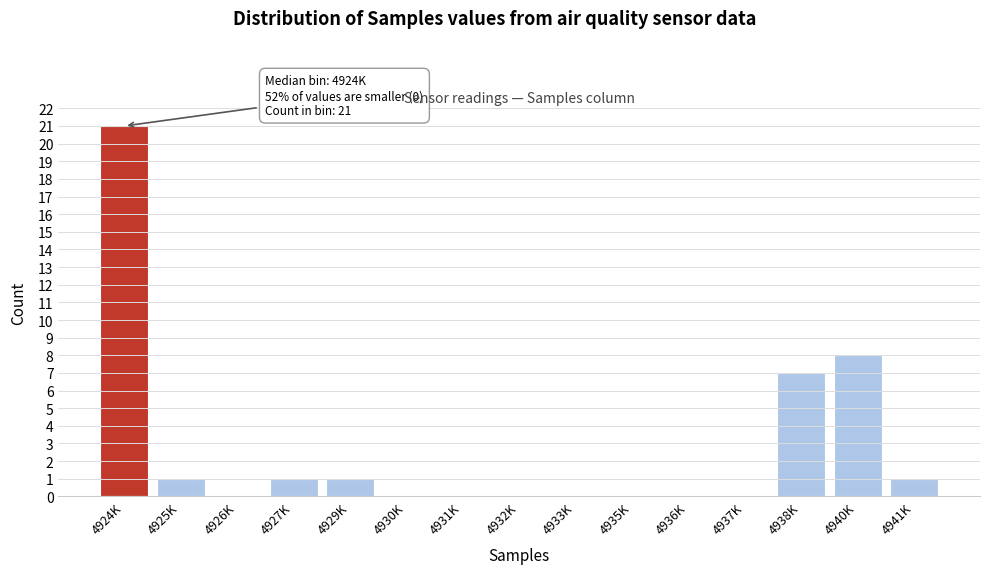

Reading left to right, transcribe all the data shown in this chart.

4924K=21	4925K=1	4926K=0	4927K=1	4929K=1	4930K=0	4931K=0	4932K=0	4933K=0	4935K=0	4936K=0	4937K=0	4938K=7	4940K=8	4941K=1